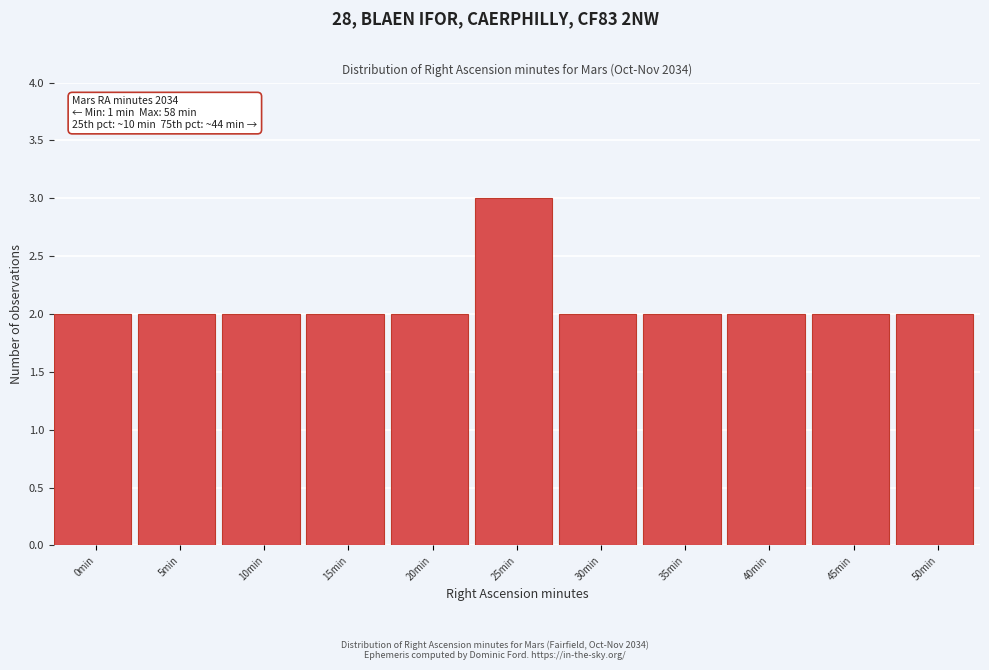

Reading left to right, list all the values displayed in this chart.

0min=2	5min=2	10min=2	15min=2	20min=2	25min=3	30min=2	35min=2	40min=2	45min=2	50min=2